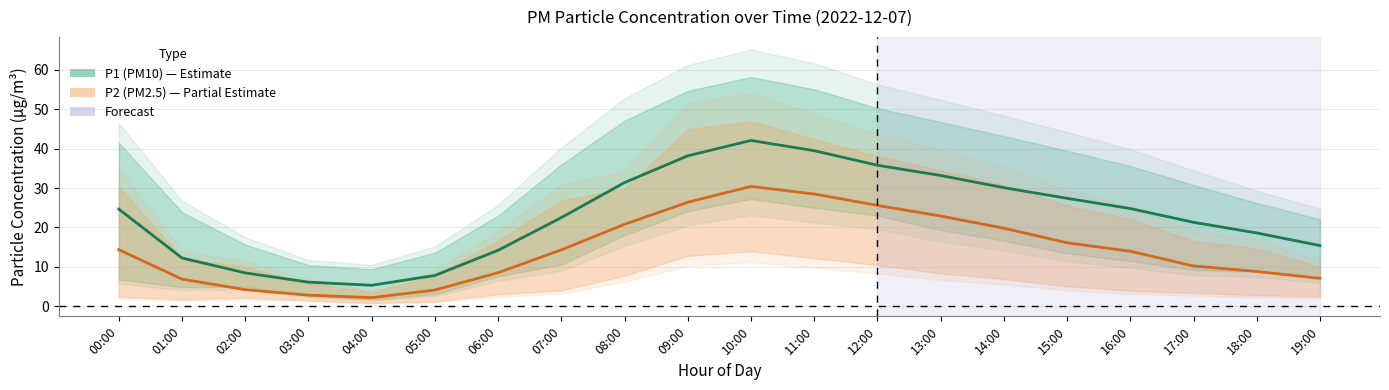

What is the label of the 2nd point from the left?

01:00